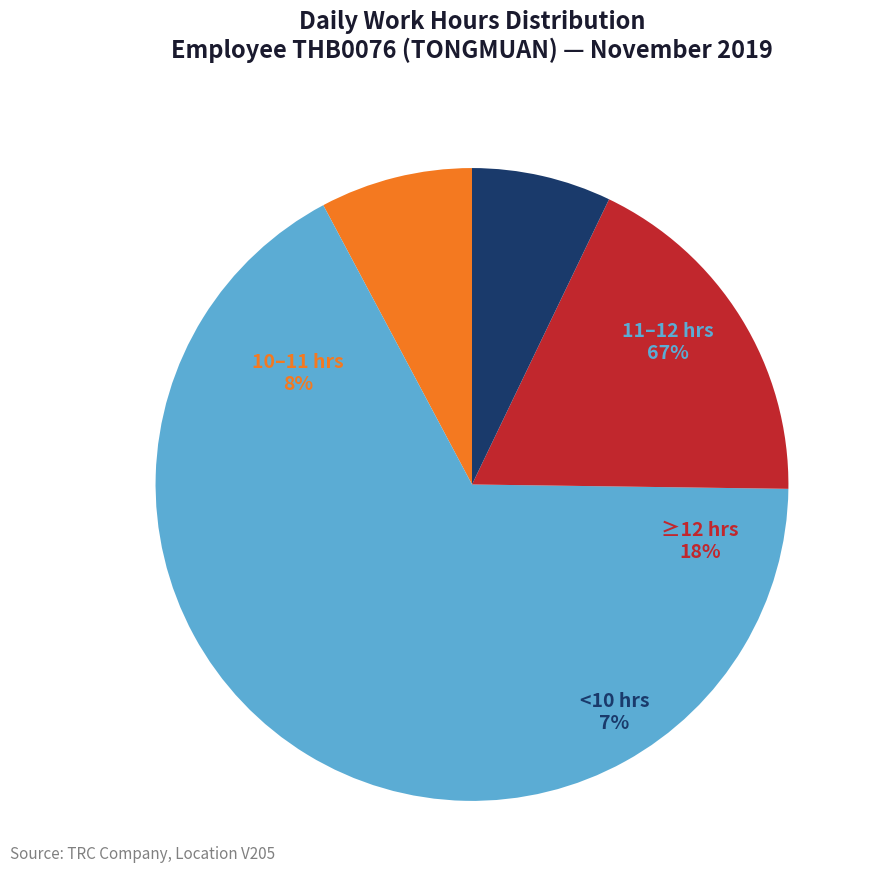

Is it true that Day 15 is 1% of the pie?

False